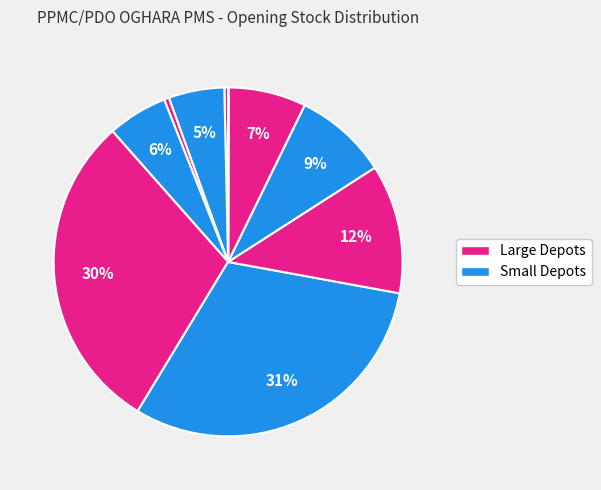

Count the number of slices in the pie.

11